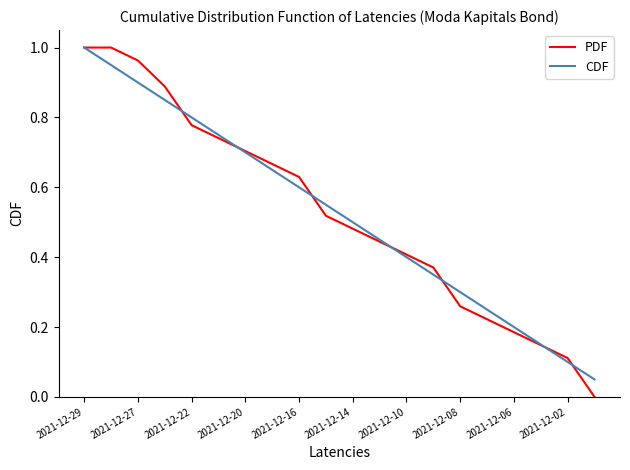

True or false: CDF has more than 0 points higher than both neighbors.

False